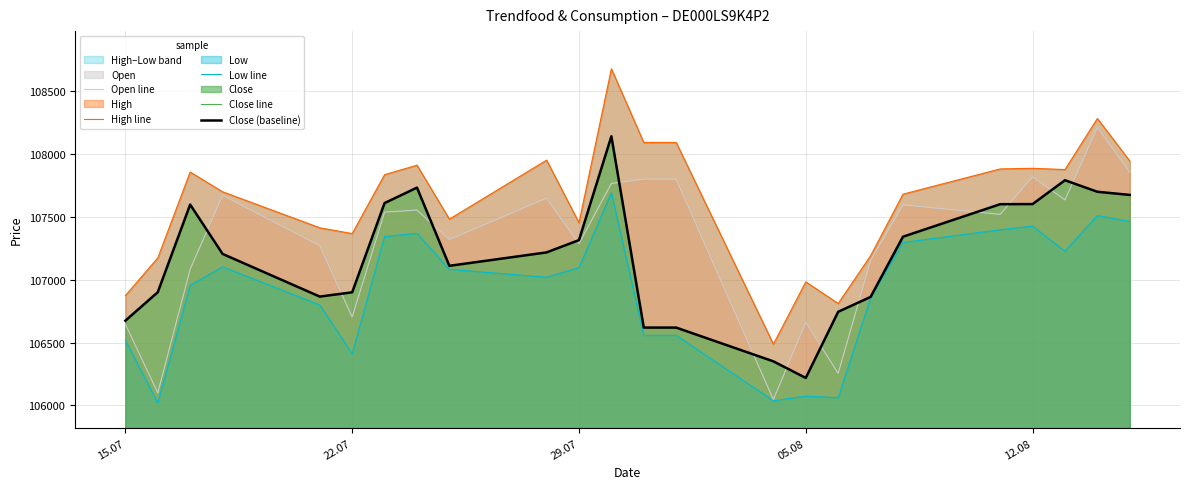

Which series has the widest spread of values?

High line